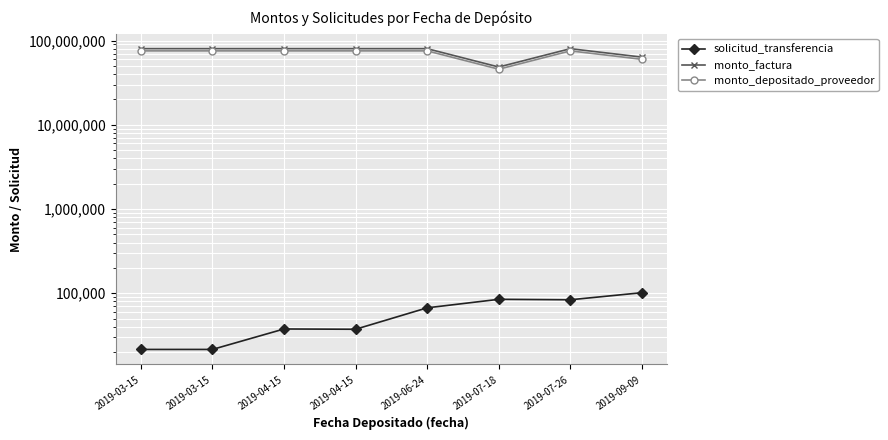

Count the number of data series in this chart.

3